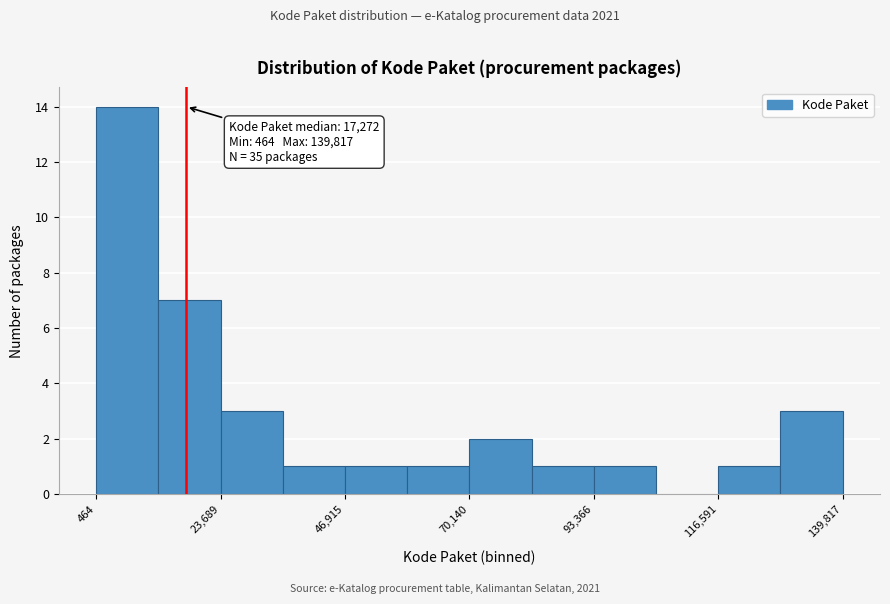

Around what value on the x-axis is the tallest bar? Give the approximate position of its centre, as read against the axis.

5000